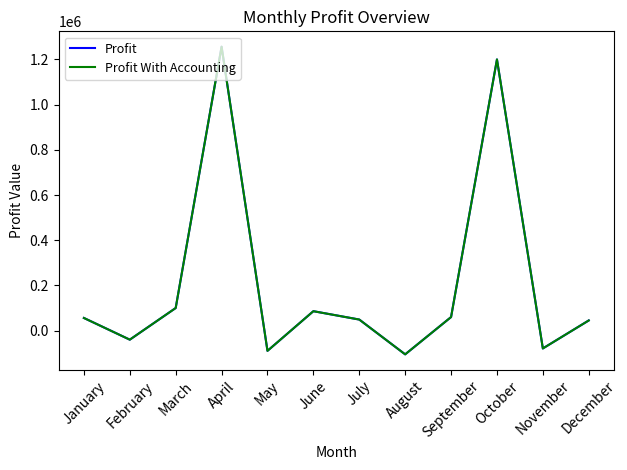

The Profit series shows 100000 at March. True or false?

True